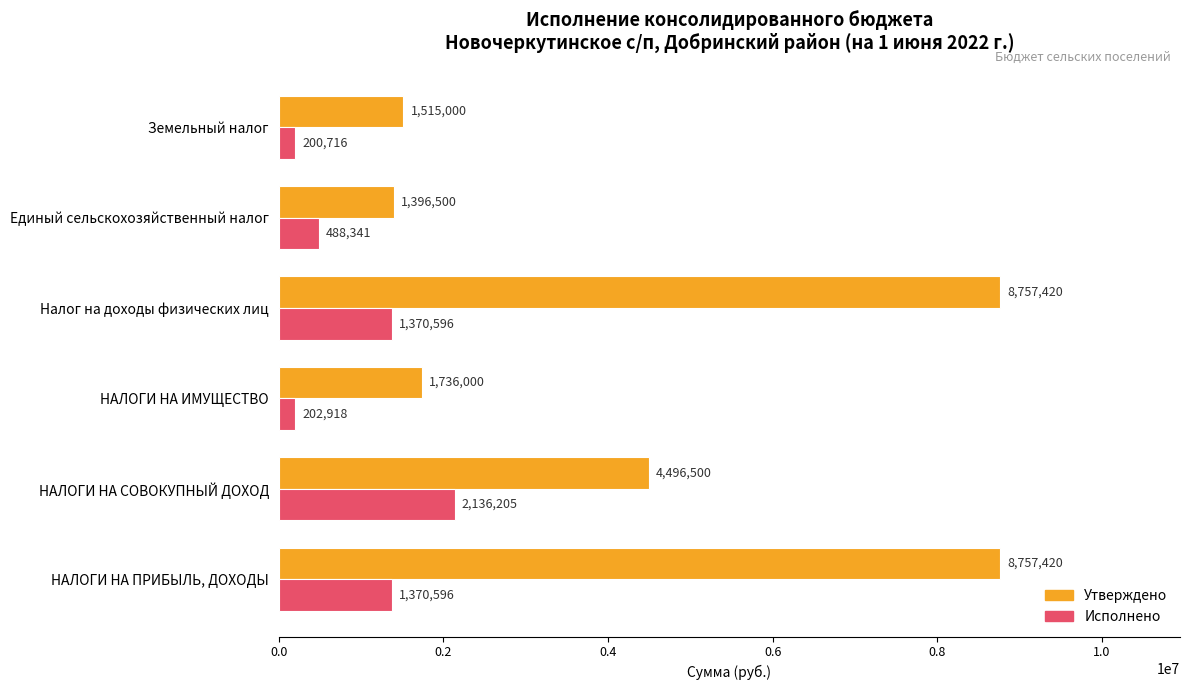

What is the minimum value shown in the chart?

200715.7